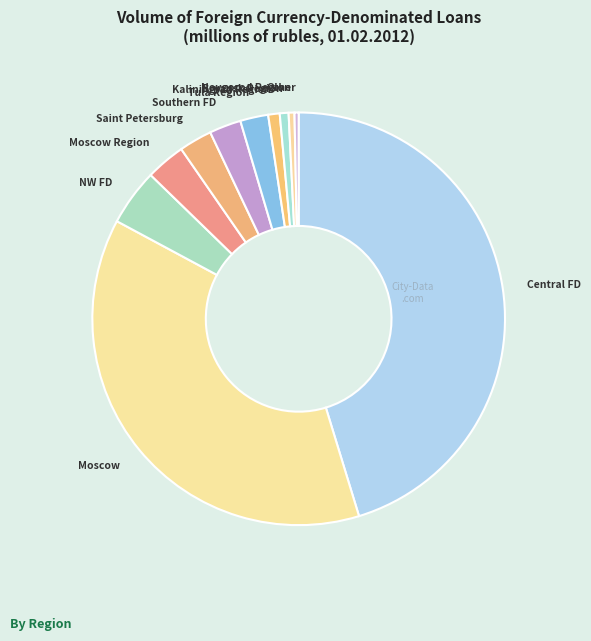

Does Moscow Region account for over 50% of the chart?

No